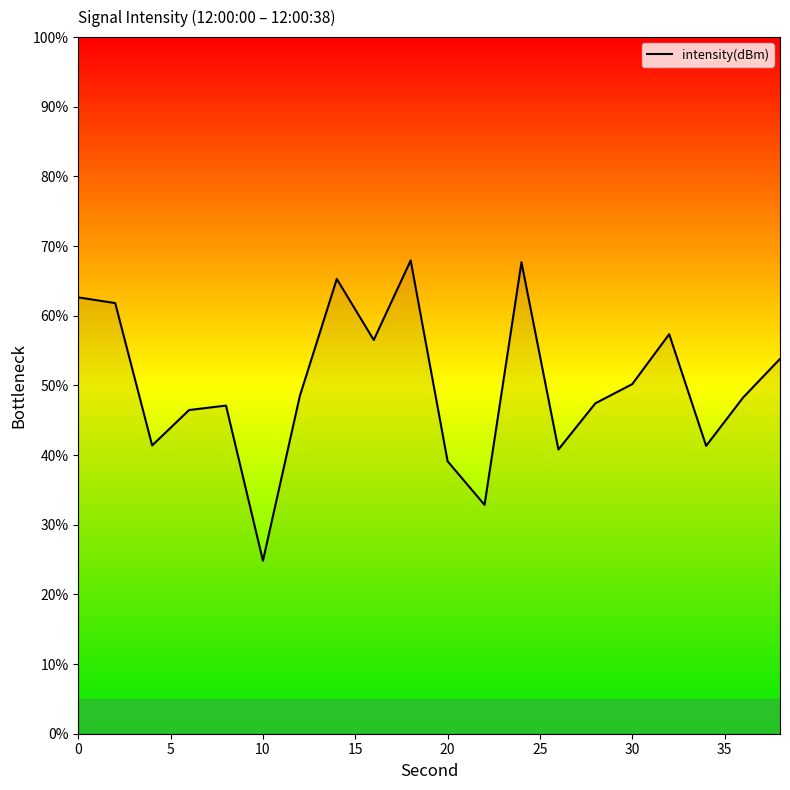

What is the maximum value shown in the chart?

67.9